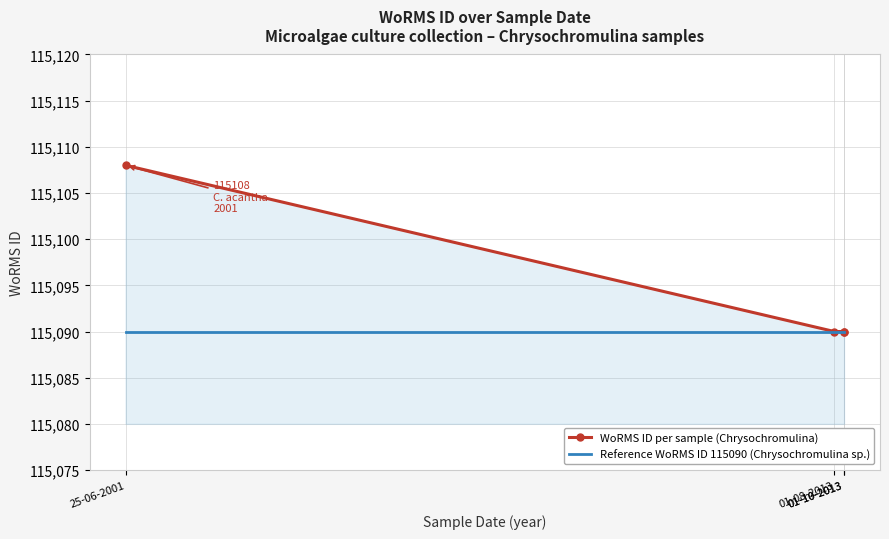

True or false: Reference WoRMS ID 115090 (Chrysochromulina sp.) has a value of 155848 at 01-10-2013.

False